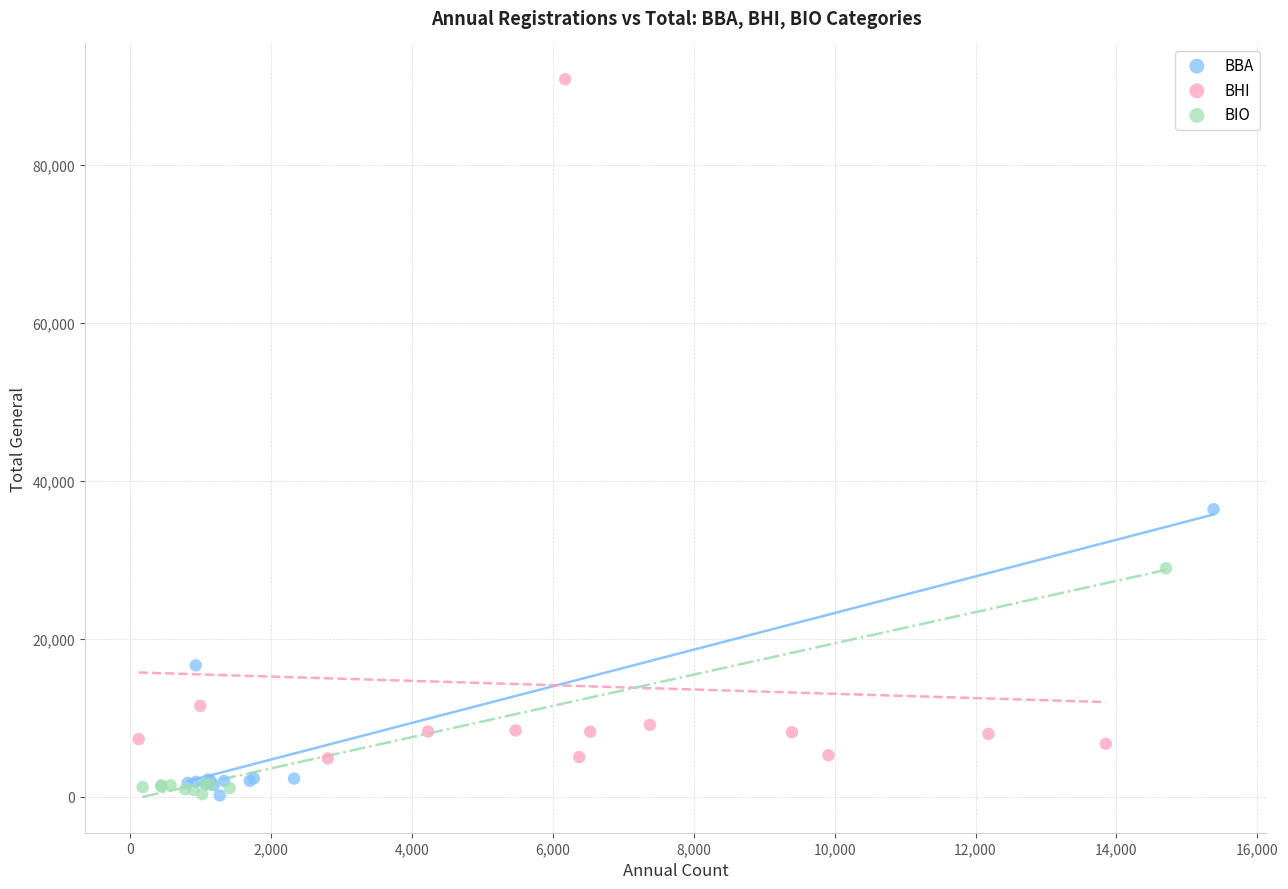

Which series has the largest Y range (max minus min)?

BHI